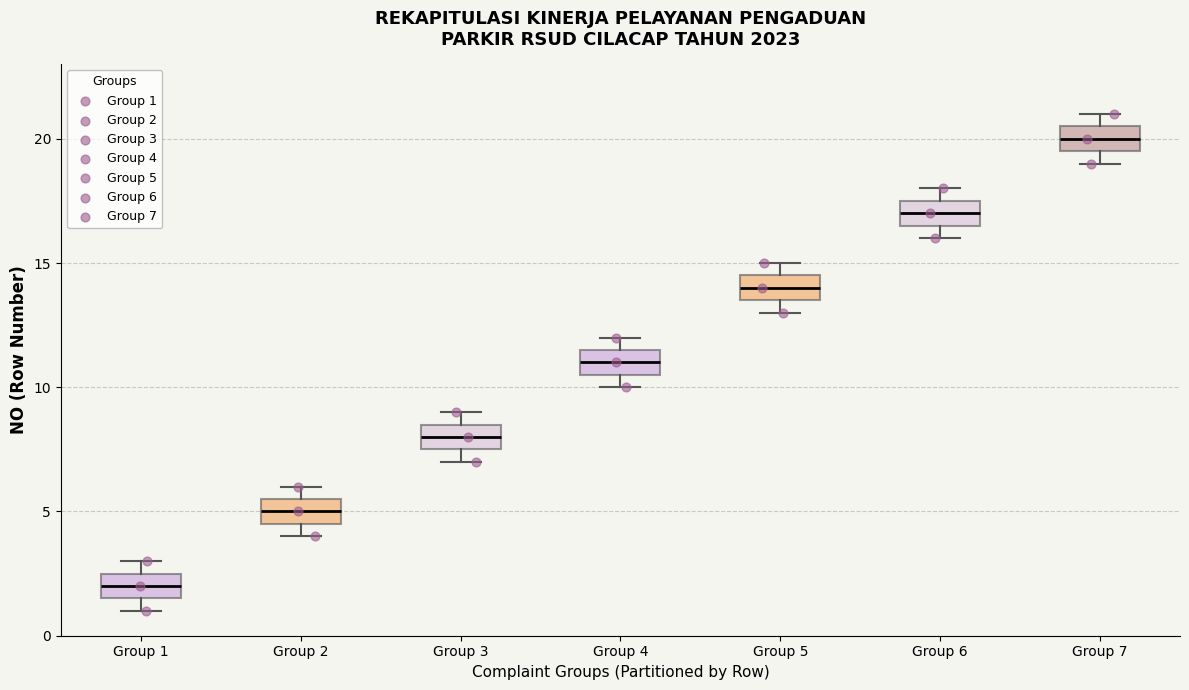

Reading left to right, transcribe this box plot: for each box, give where its median line is, the range the box spans, and where its two whiskers end, as read against the y-axis. The values are not printed on the chart, so give them approximately, as read against the axis.

Group 1: median 2.0, box 1.5 to 2.5, whiskers 1.0 to 3.0
Group 2: median 5.0, box 4.5 to 5.5, whiskers 4.0 to 6.0
Group 3: median 8.0, box 7.5 to 8.5, whiskers 7.0 to 9.0
Group 4: median 11.0, box 10.5 to 11.5, whiskers 10.0 to 12.0
Group 5: median 14.0, box 13.5 to 14.5, whiskers 13.0 to 15.0
Group 6: median 17.0, box 16.5 to 17.5, whiskers 16.0 to 18.0
Group 7: median 20.0, box 19.5 to 20.5, whiskers 19.0 to 21.0